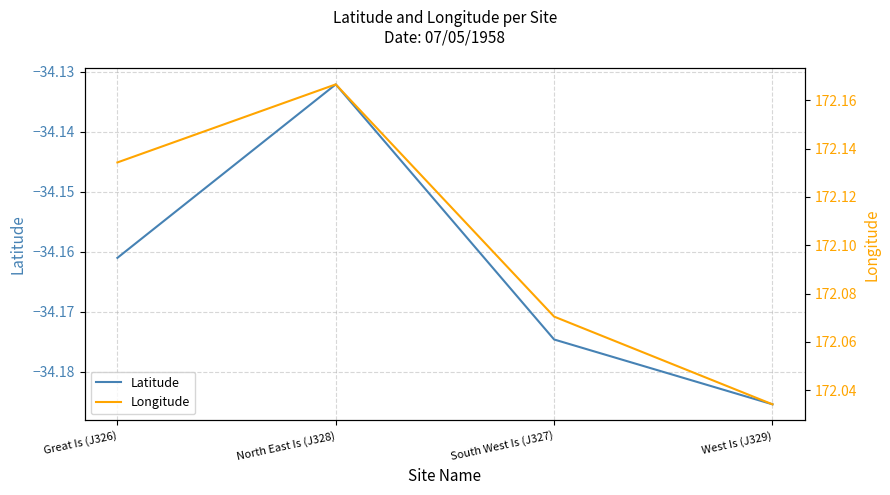

List the series in order of their peak value, highest first.

Longitude, Latitude